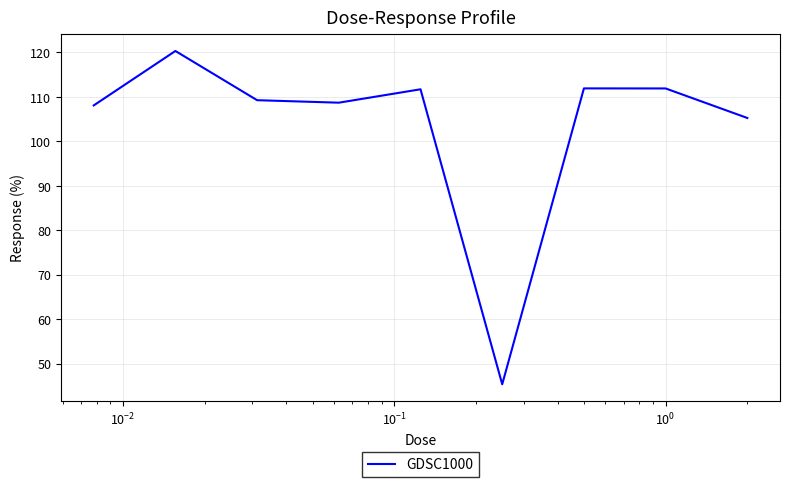

What is the difference between the maximum and minimum values?

74.9